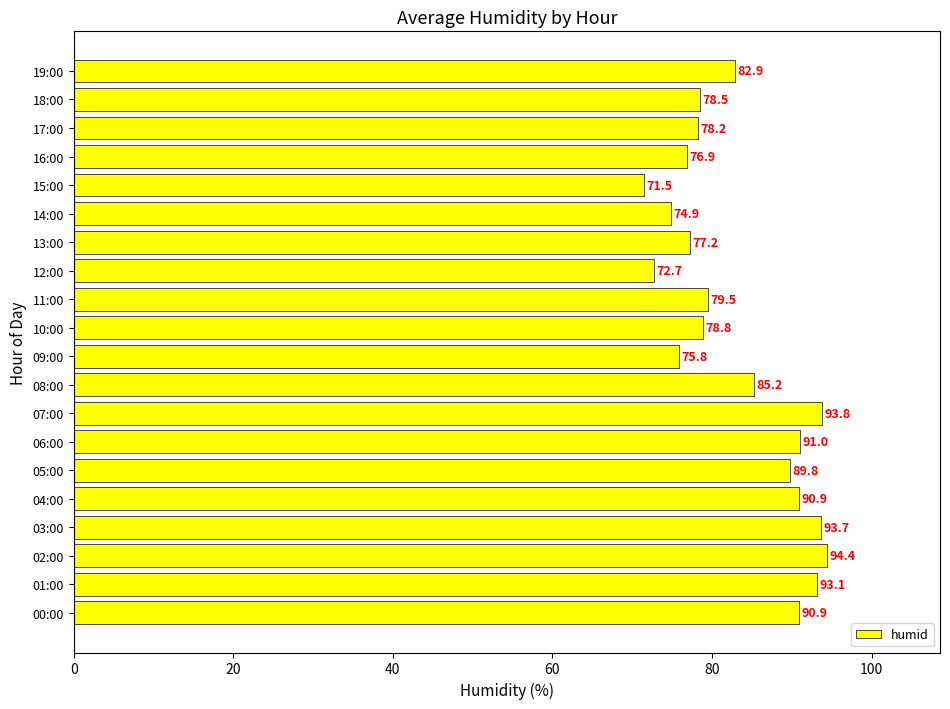

What is the smallest value displayed?

71.5